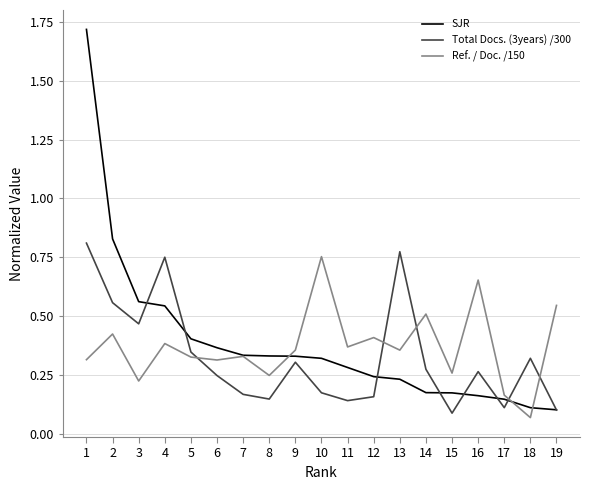

Between 1 and 12, which series saw the biggest shift?

SJR